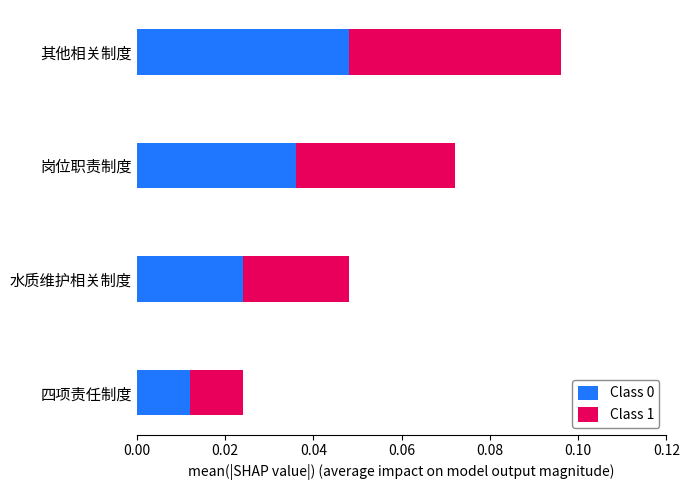

At which category is the sum across all series the highest?

其他相关制度